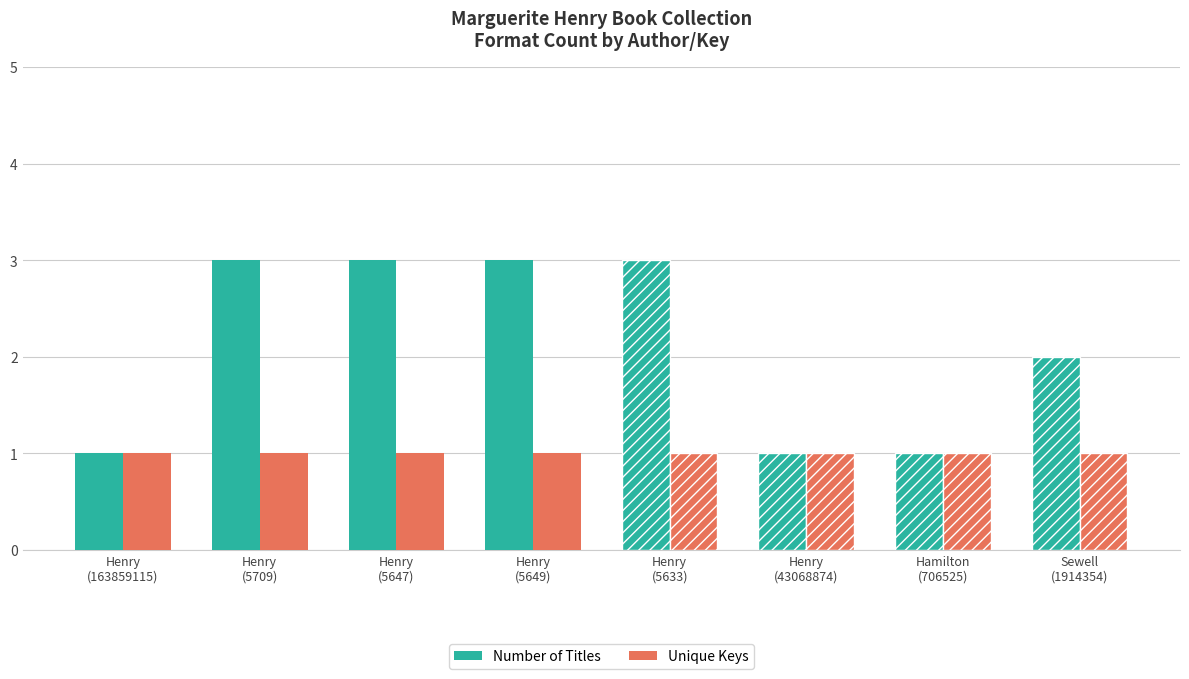

True or false: Number of Titles has a value of 1 at Sewell
(1914354).

False